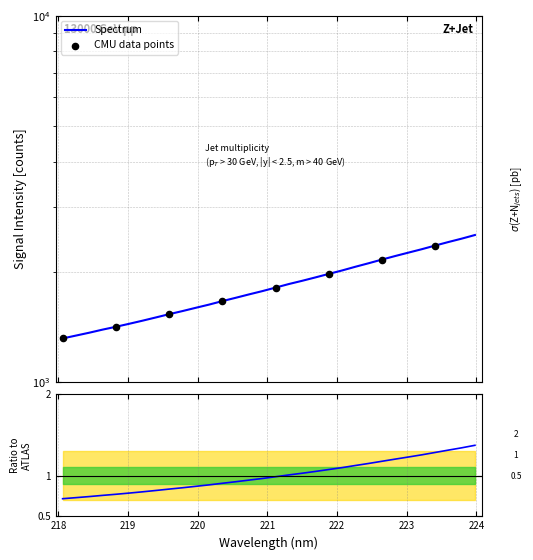

What is the change in value from 218.2508 to 219.7801?

+223.0